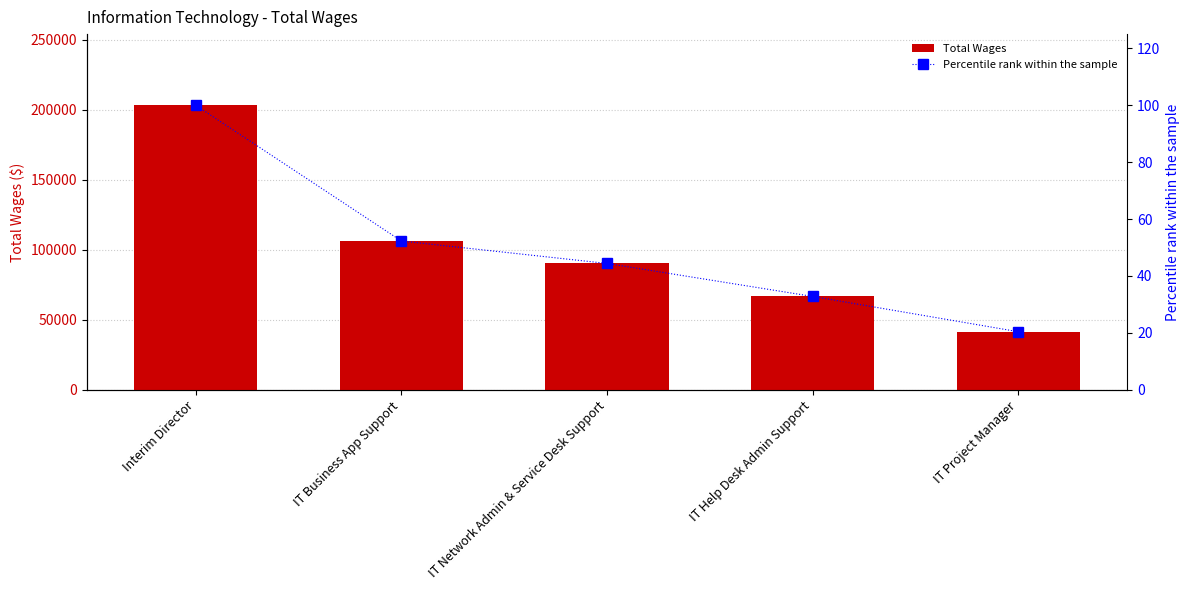

Reading right to left, what are all the values shown in this chart?

Total Wages: 41416.0	66724.0	90213.0	106374.0	203232.0
Percentile rank within the sample: 20.4	32.8	44.4	52.3	100.0